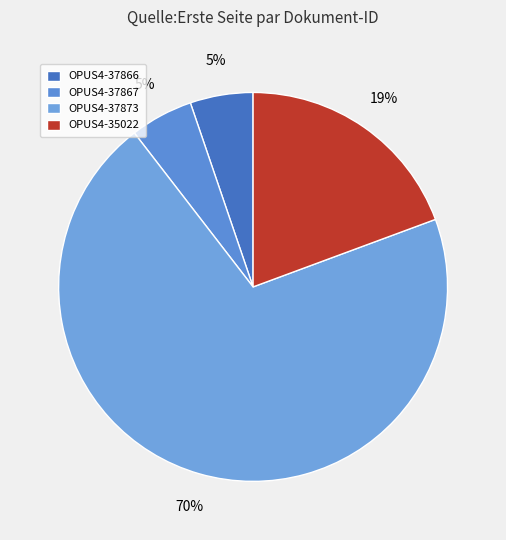

Is OPUS4-37866 the majority of the pie?

No